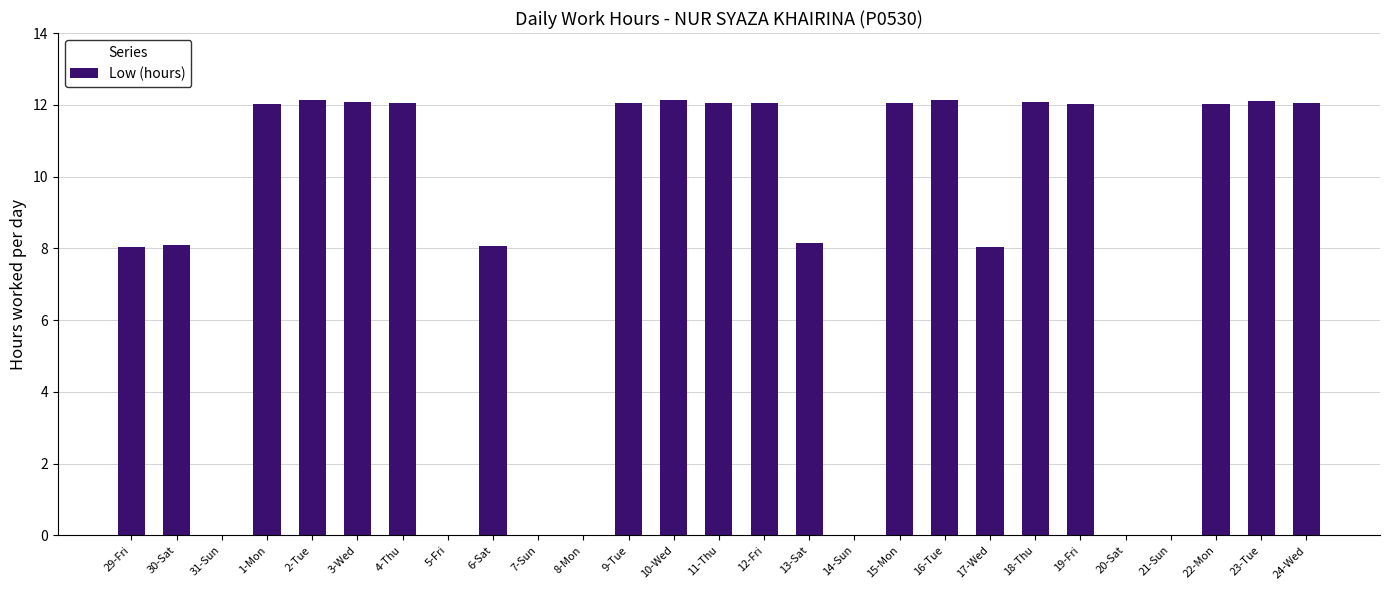

What is the ratio of the value at 13-Sat to the value at 3-Wed?

0.7